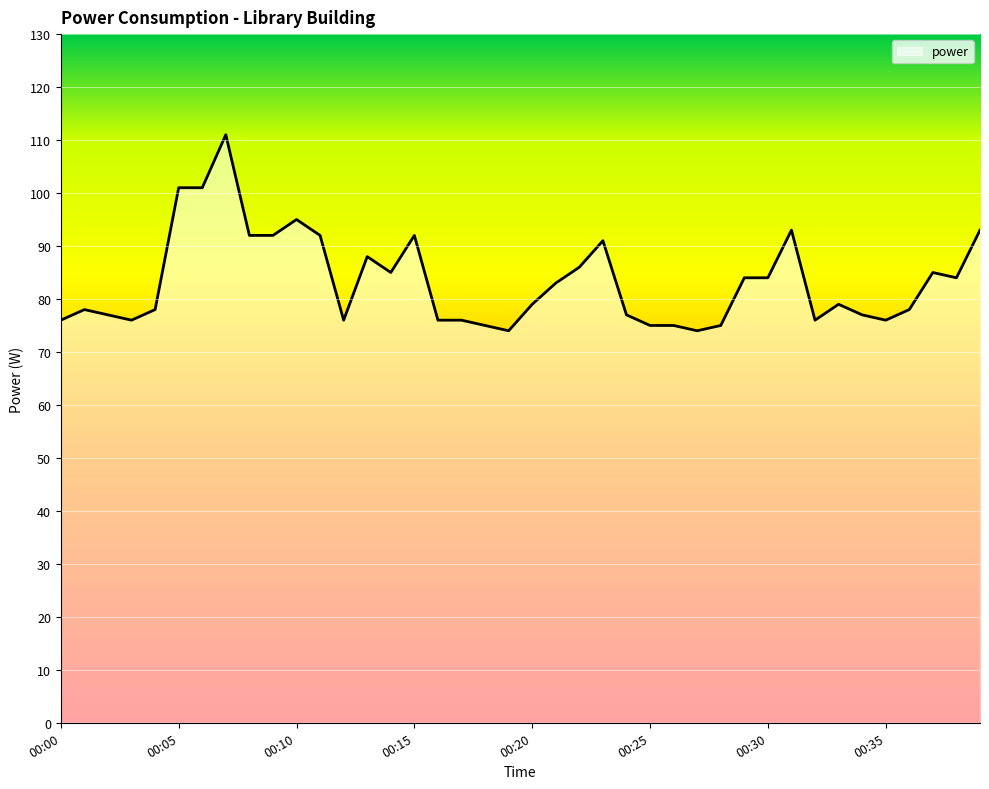

What is the maximum value shown in the chart?

111